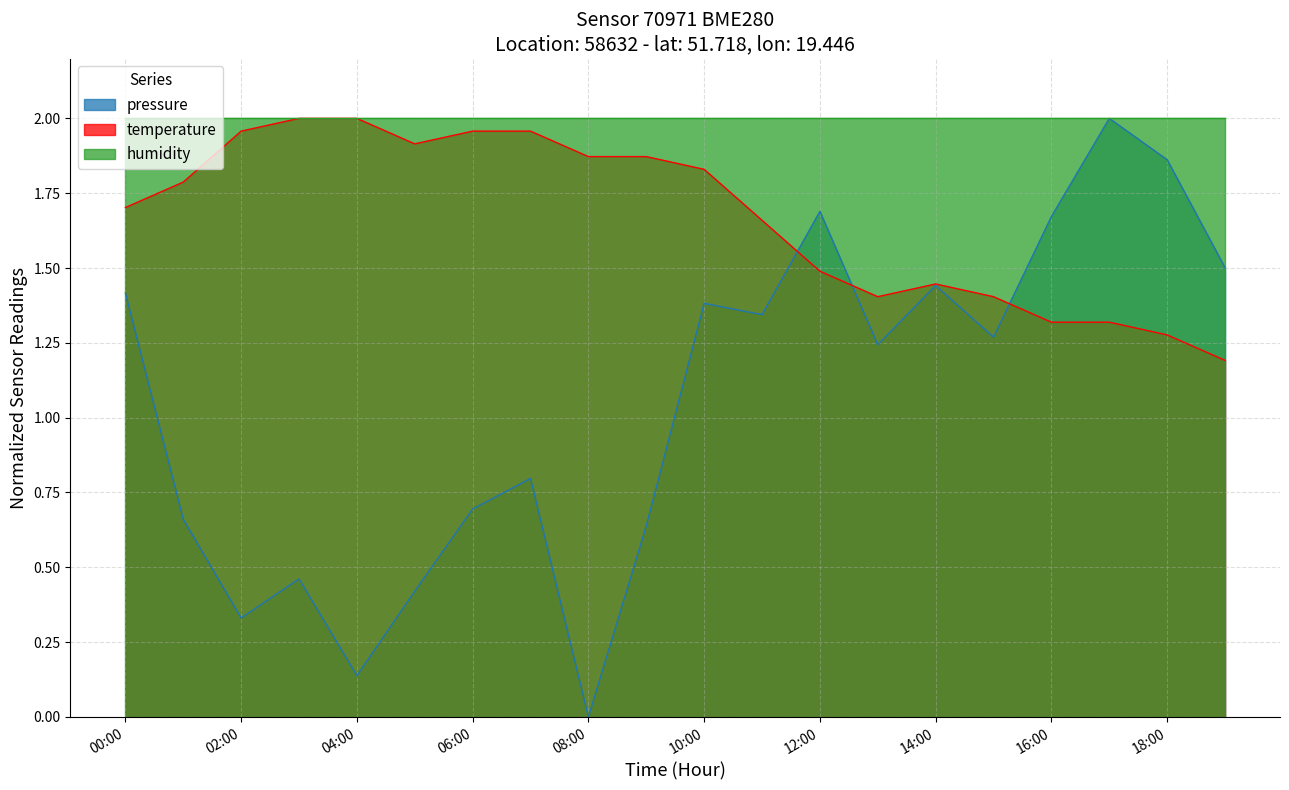

Count the number of data series in this chart.

3